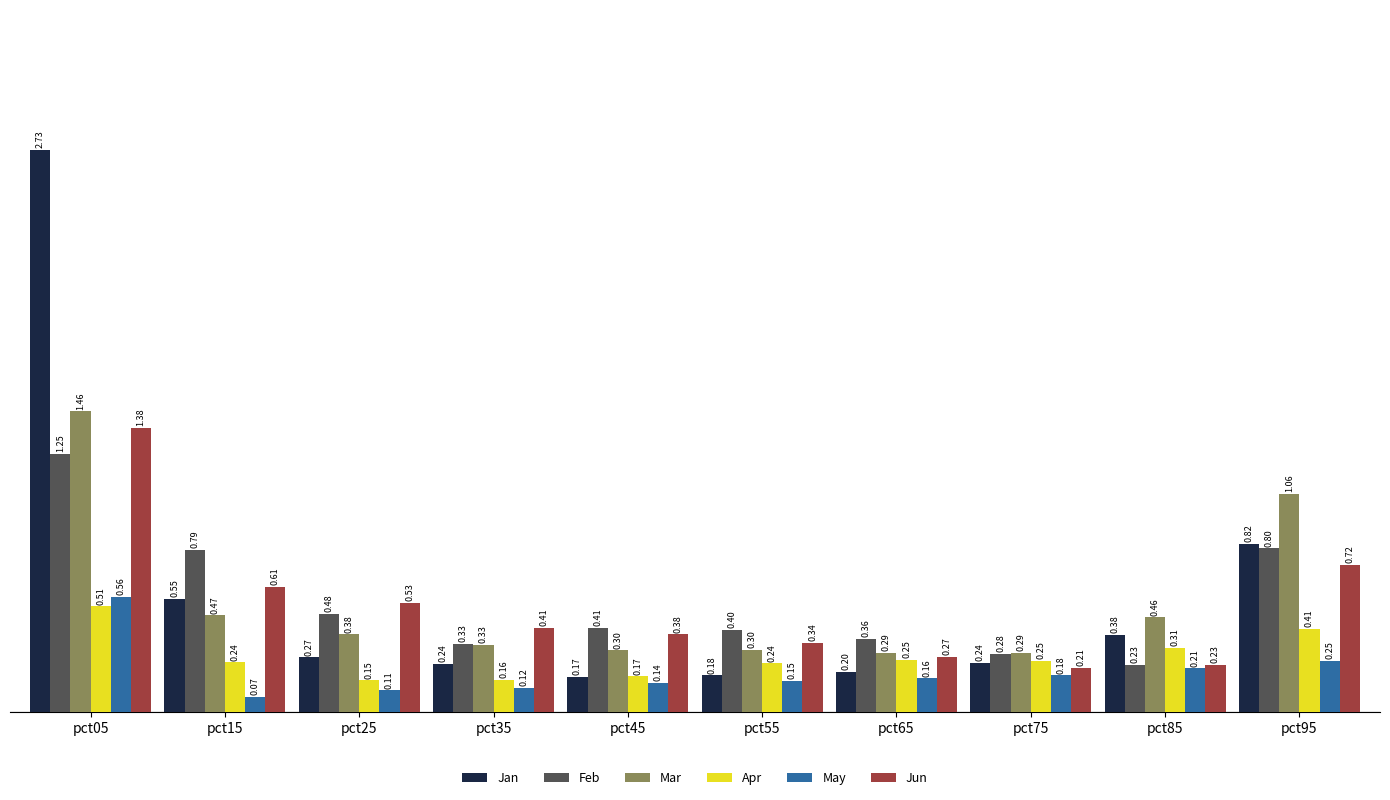

What is the difference between the maximum and second lowest values in the Jun series?

1.2